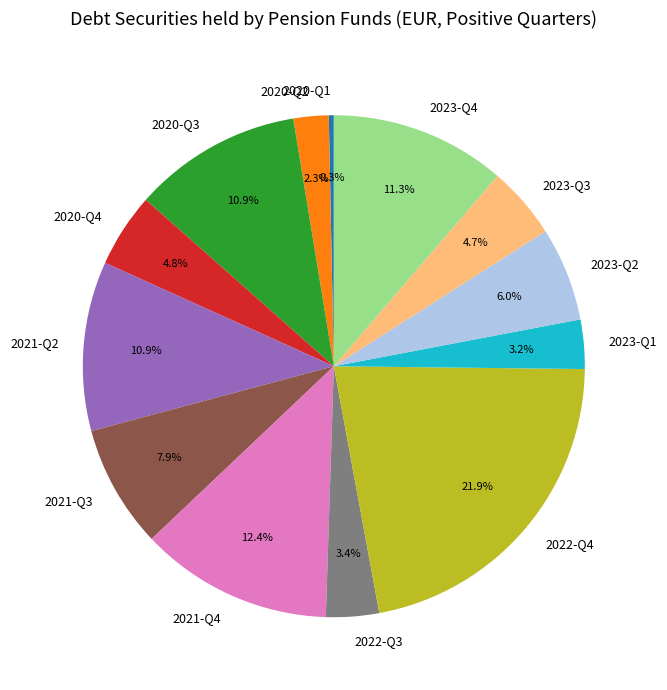

Which slice is the smallest?

2020-Q1